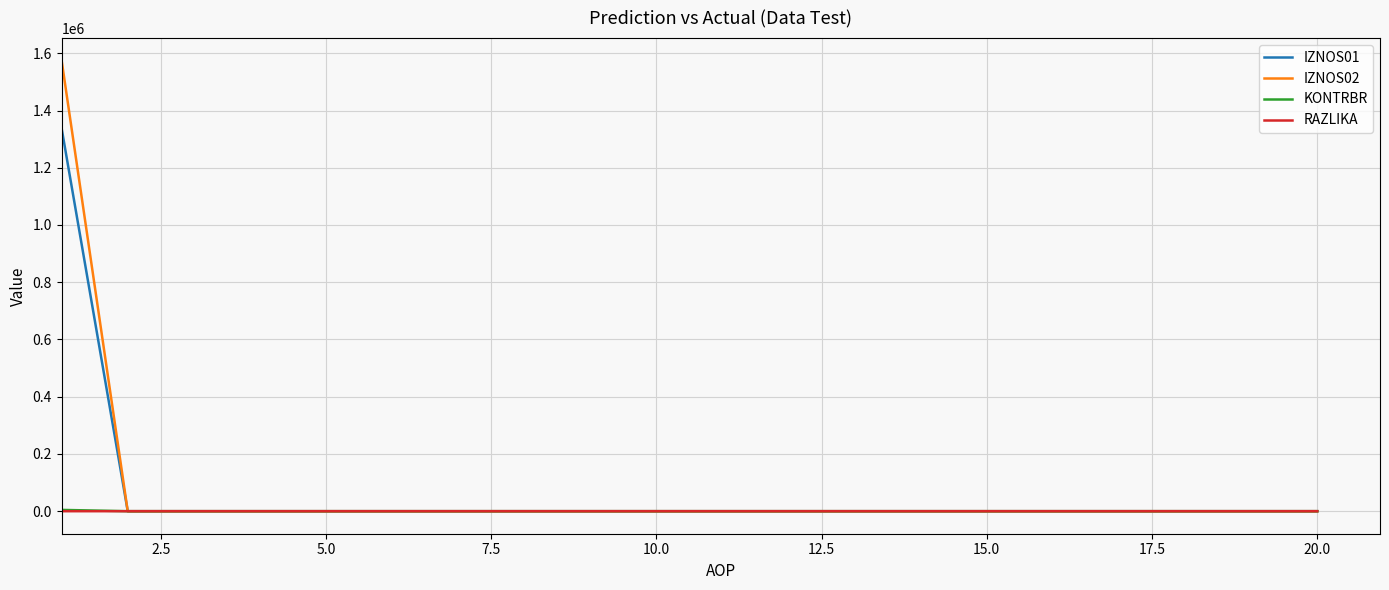

Which series has the largest range (max minus min)?

IZNOS02